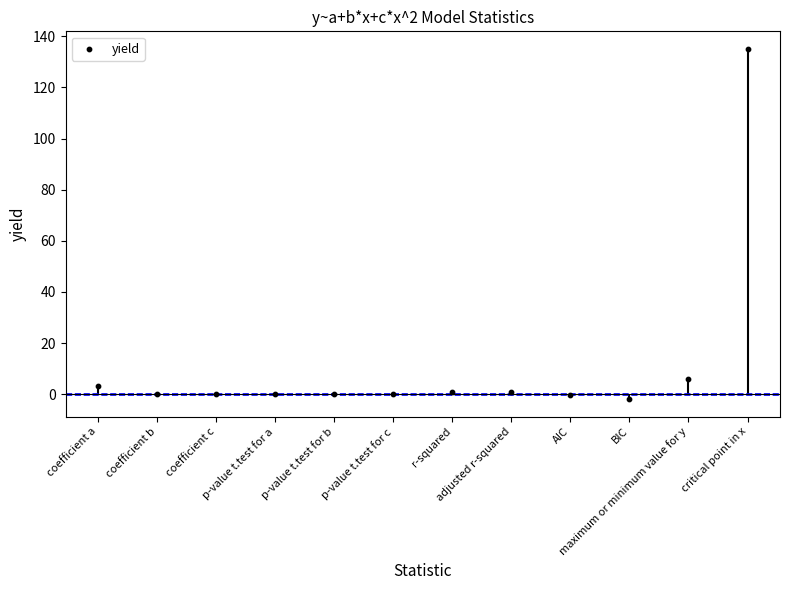

Between BIC and r-squared, which is larger?

r-squared